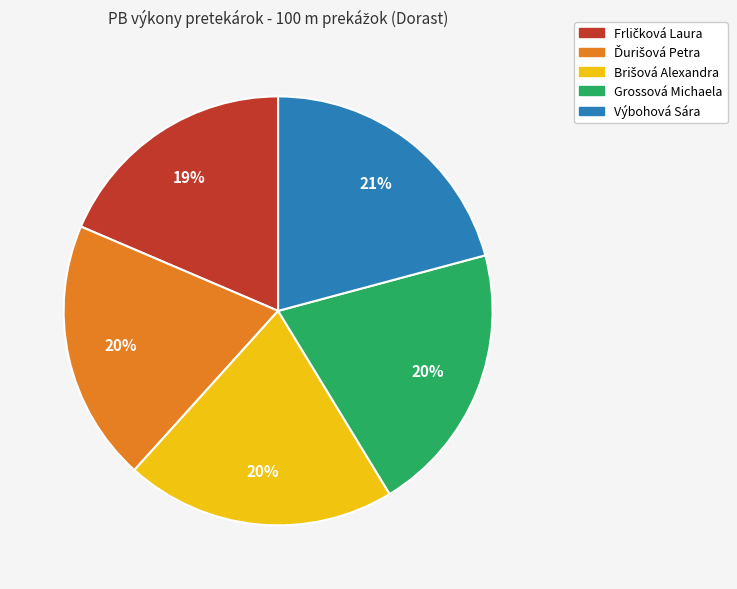

To the nearest percent, what is the difference between the largest and smallest slice percentages?

2%